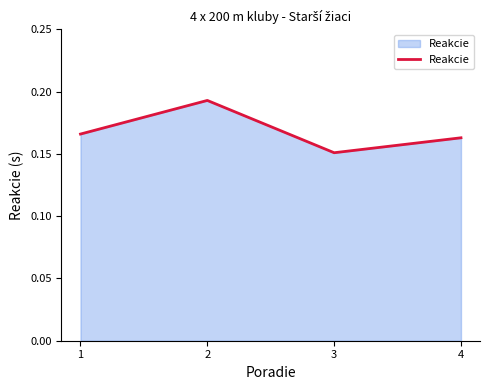

What is the sum of the values at 4 and 3?

0.3